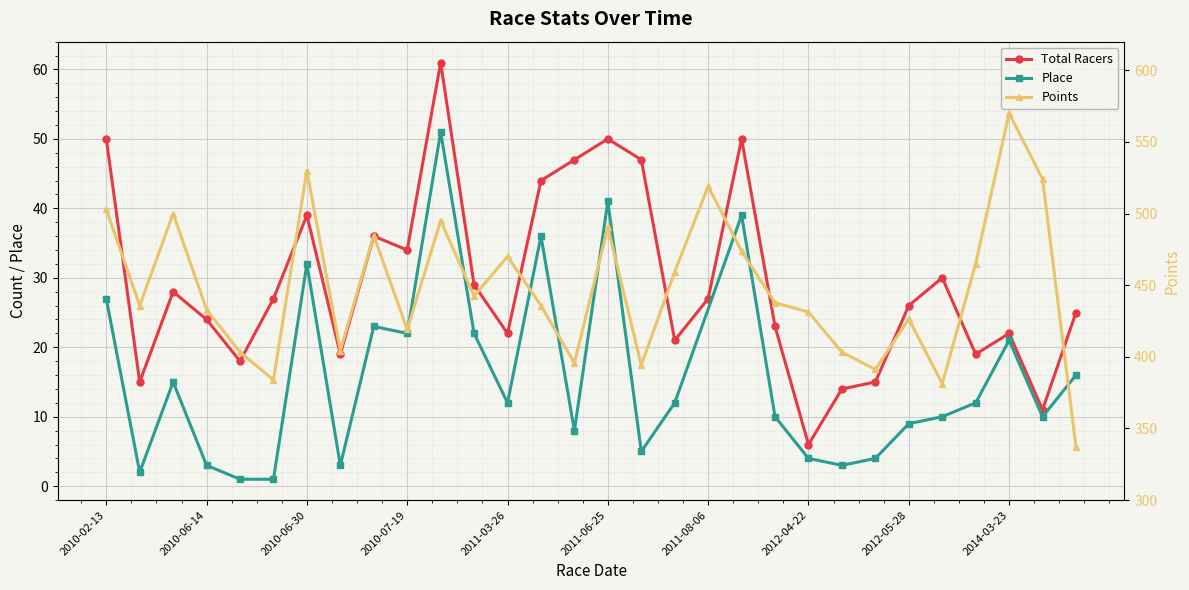

True or false: total_racers and points intersect in this chart.

False